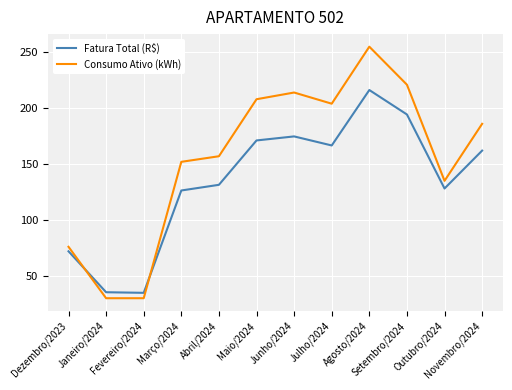

How many interior local peaks does the Fatura Total (R$) series have?

2